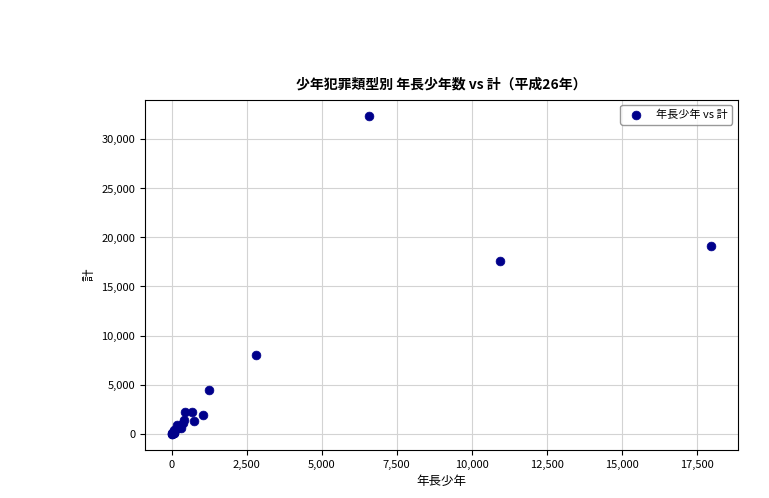

What Y value in the scatter plot is closest to 16199?

17558